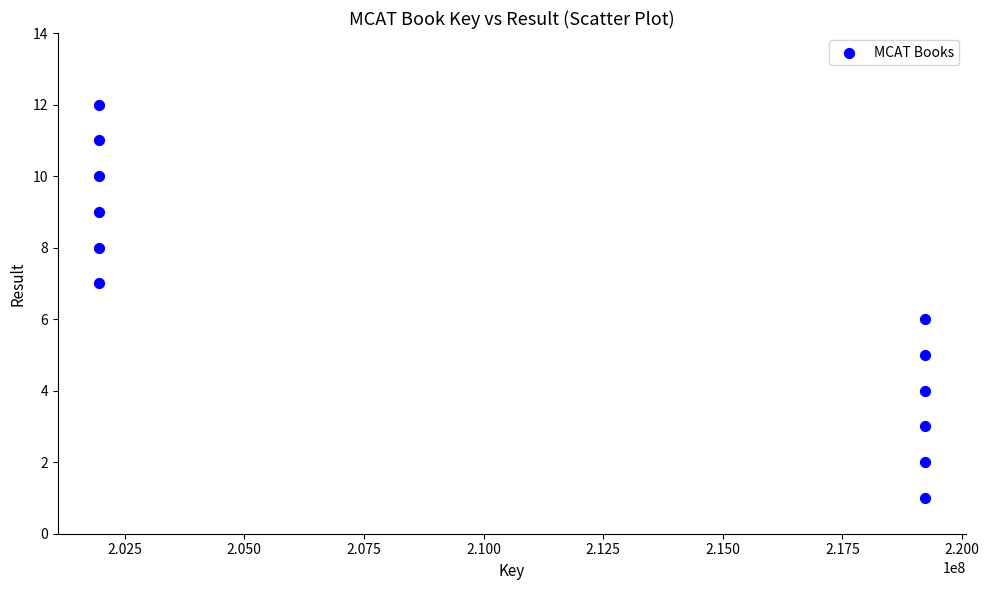

What is the average X value?

210595375